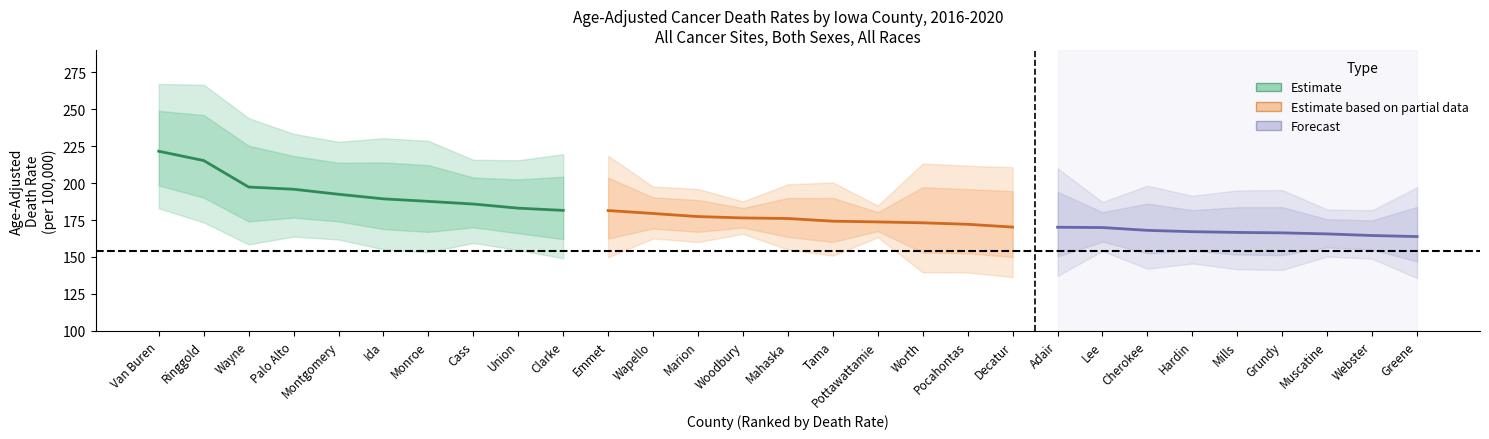

Reading left to right, list all the values displayed in this chart.

rate: 221.5	215.2	197.3	195.8	192.4	189.3	187.6	185.8	183.0	181.5	181.4	179.4	177.3	176.4	176.0	174.2	173.7	173.1	172.1	170.2	170.1	169.9	168.0	167.1	166.6	166.3	165.6	164.5	163.8
lower_ci: 182.9	173.4	158.5	163.8	161.8	155.2	153.2	159.5	154.7	149.1	149.9	162.5	160.1	165.6	155.1	150.9	163.3	139.6	139.5	136.4	137.2	154.0	142.0	145.6	141.7	141.2	150.3	148.8	135.7
upper_ci: 267.0	266.5	243.9	233.3	227.9	230.3	228.5	215.7	215.4	219.5	218.4	197.6	196.0	187.6	199.1	200.4	184.7	213.2	211.7	210.7	210.0	187.2	198.2	191.4	195.0	195.3	182.1	181.6	197.2